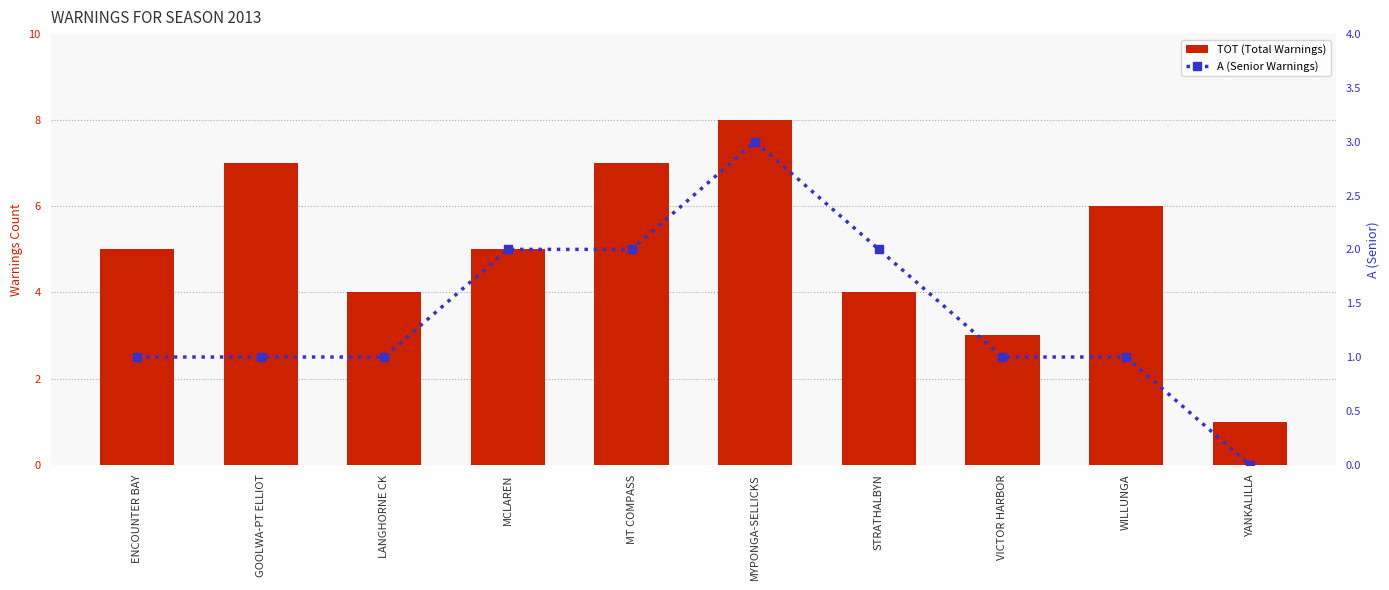

How many values in the TOT (Total Warnings) series are below 5?

4